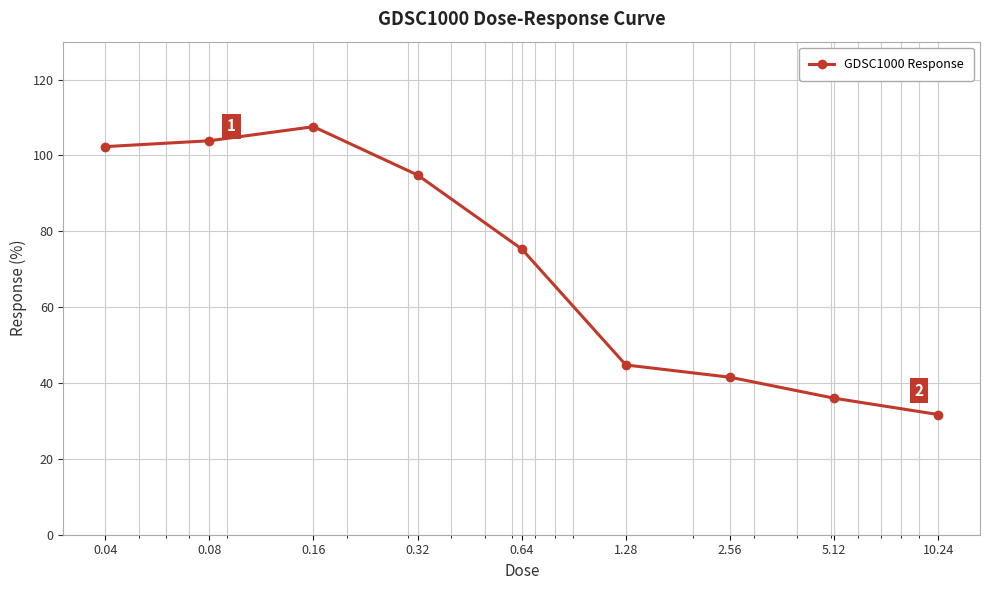

How many lines are shown in the chart?

1